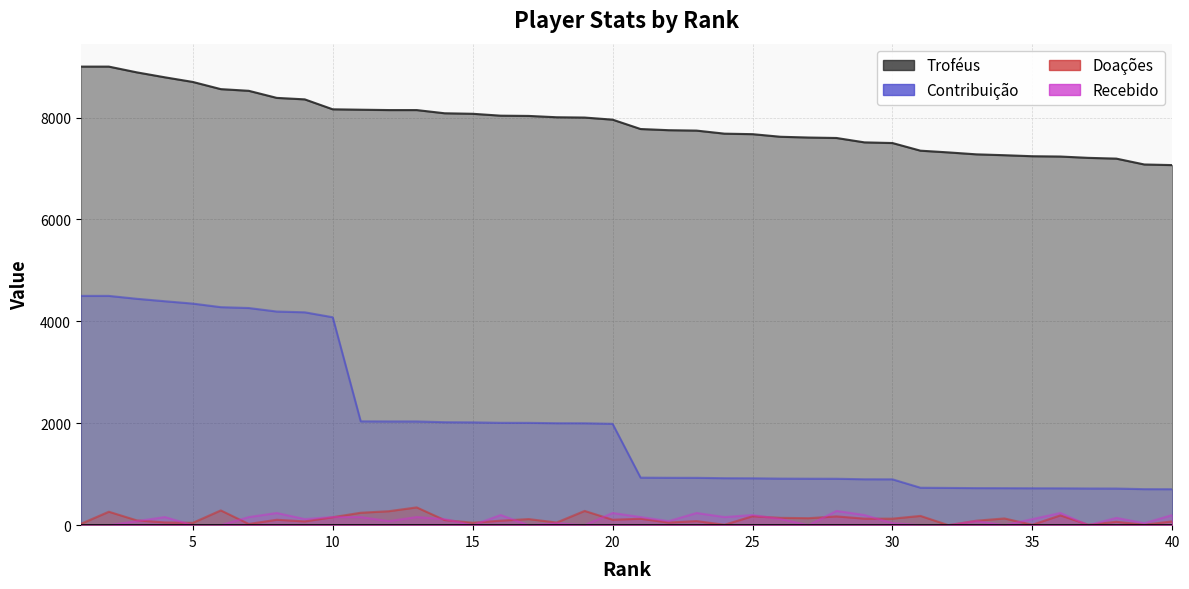

True or false: Contribuição and Troféus intersect in this chart.

False